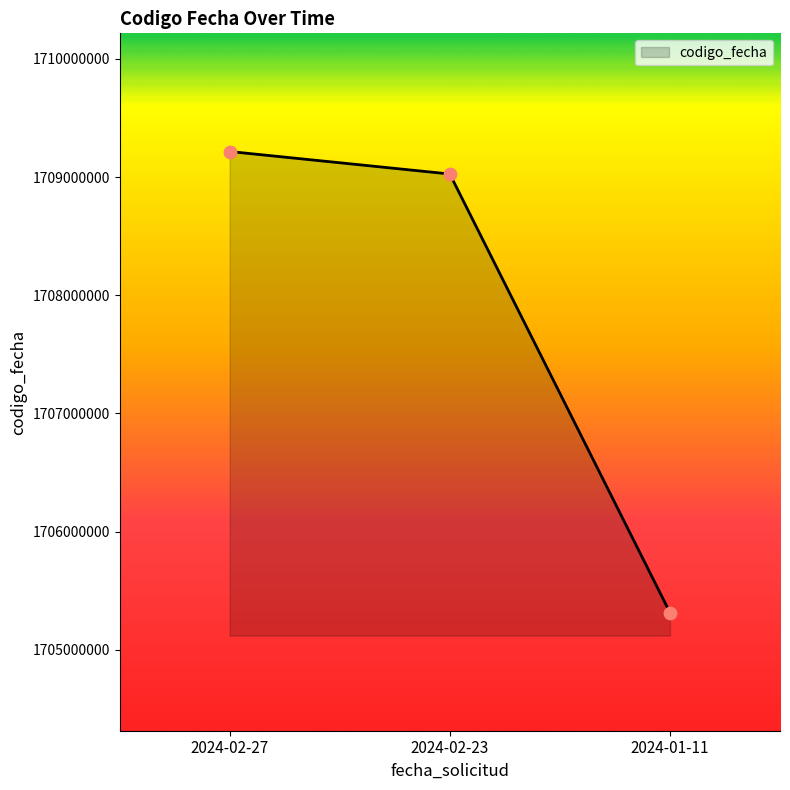

Approximately how many times larger is the value at 2024-02-23 compared to 2024-02-27?

1.0